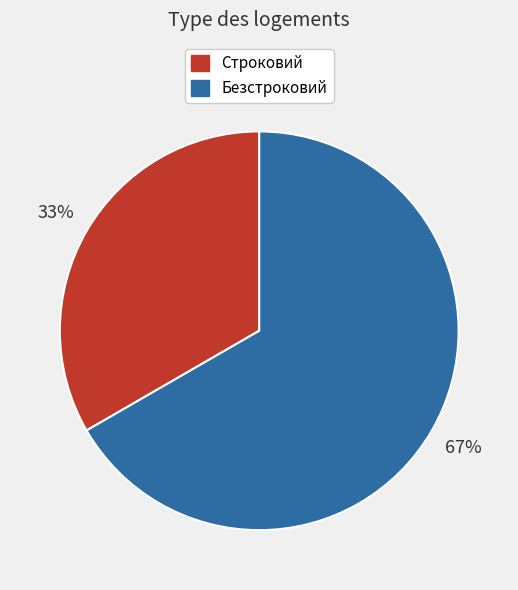

True or false: Строковий accounts for 48% of the total.

False